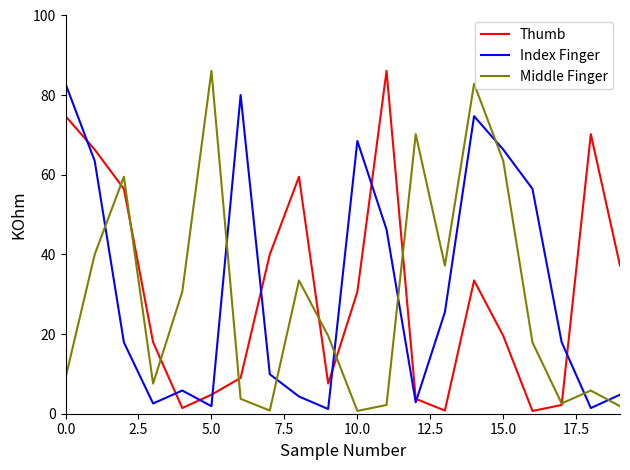

How many categories are shown in the chart?

20